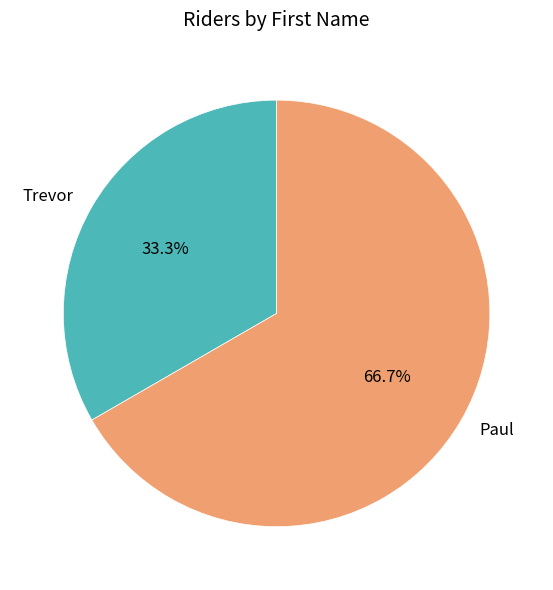

Is there any slice that represents more than half of the pie?

Yes